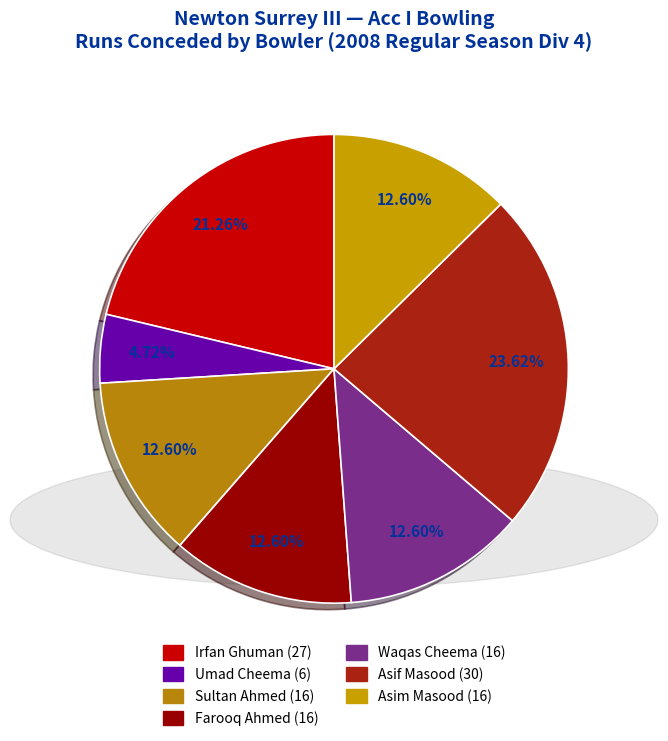

Count the number of slices in the pie.

7